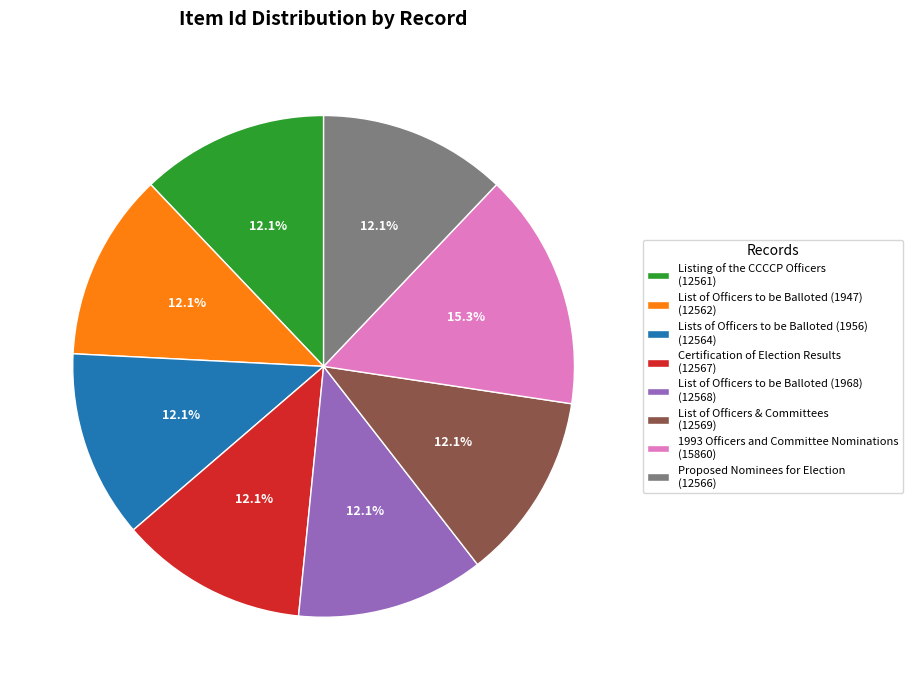

Is it true that Proposed Nominees for Election is 21% of the pie?

False